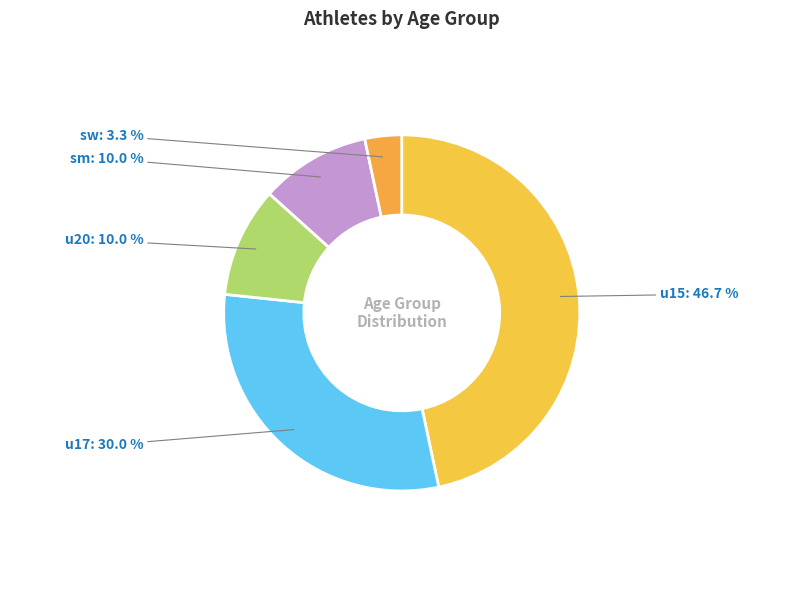

What is the smallest slice in the pie chart?

sw